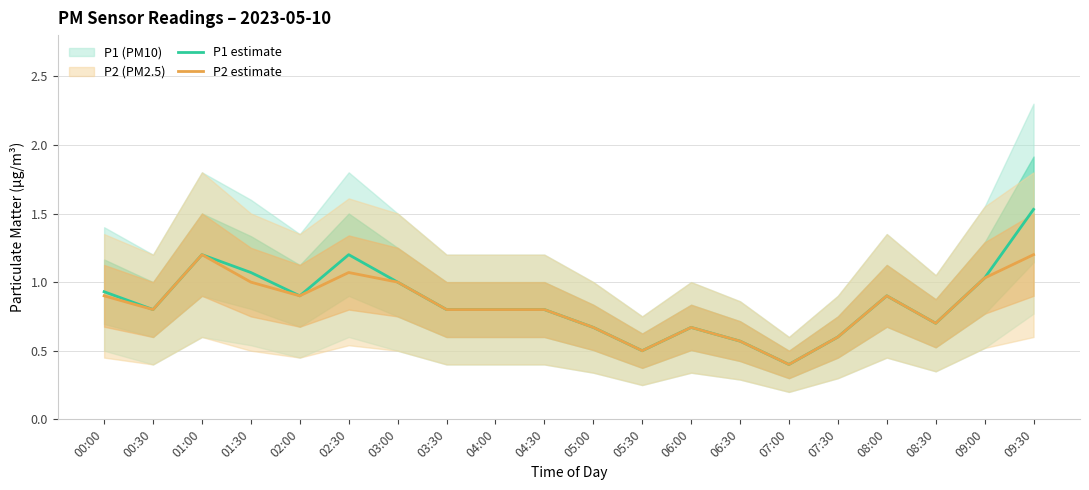

List the series in order of their overall mean, highest first.

P1 estimate, P2 estimate